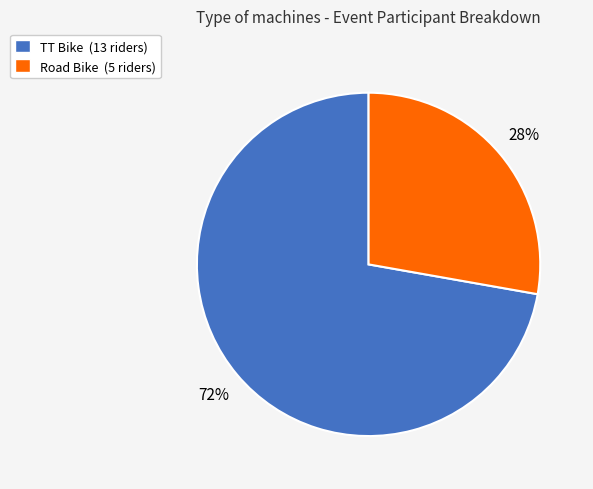

How many slices are in this pie chart?

2